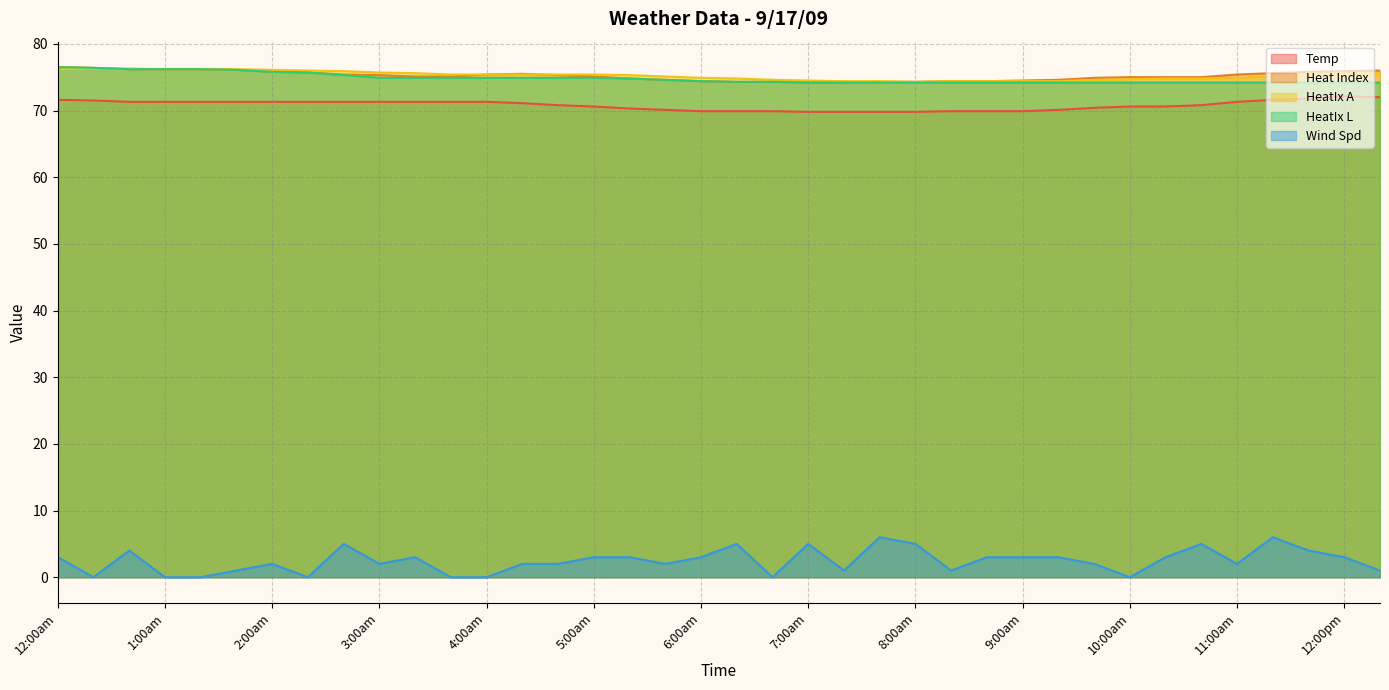

True or false: Temp and Heat Index cross at least once.

False